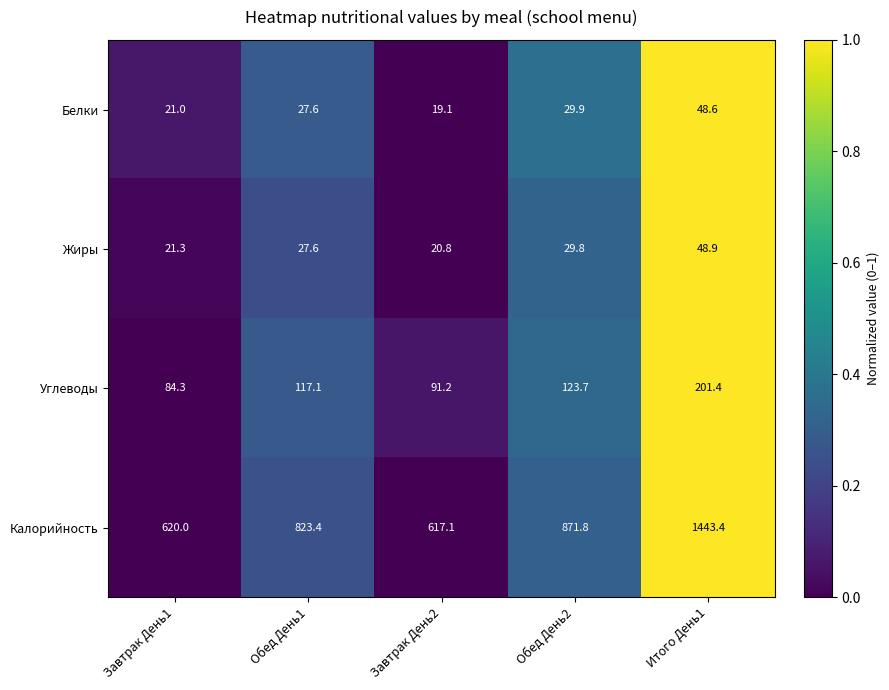

How many values in the Углеводы series are below 117?

2